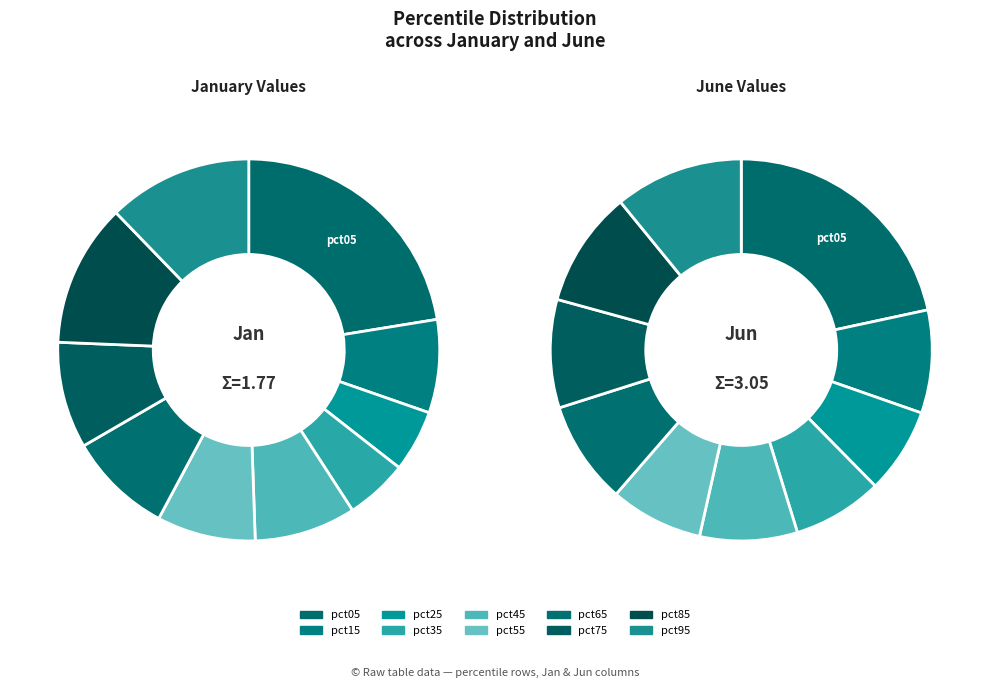

True or false: 2 accounts for 1% of the total.

False